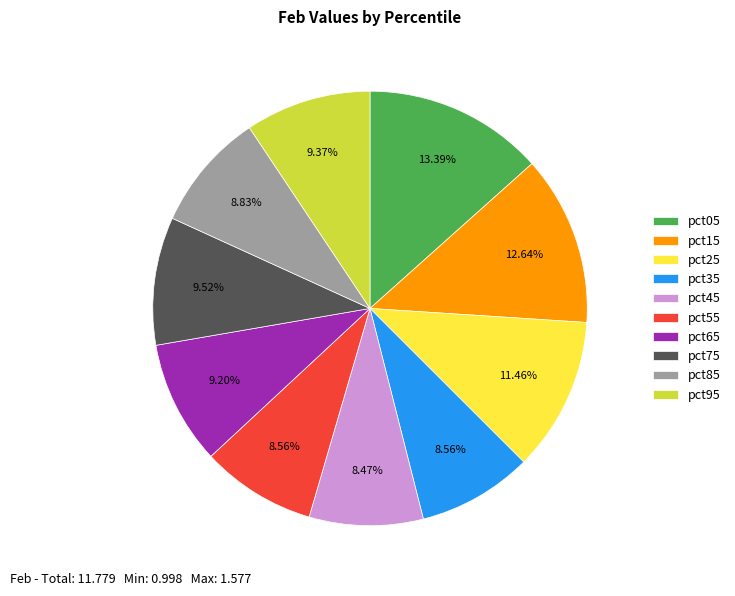

Do pct45 and pct85 together represent more than half of the pie?

No